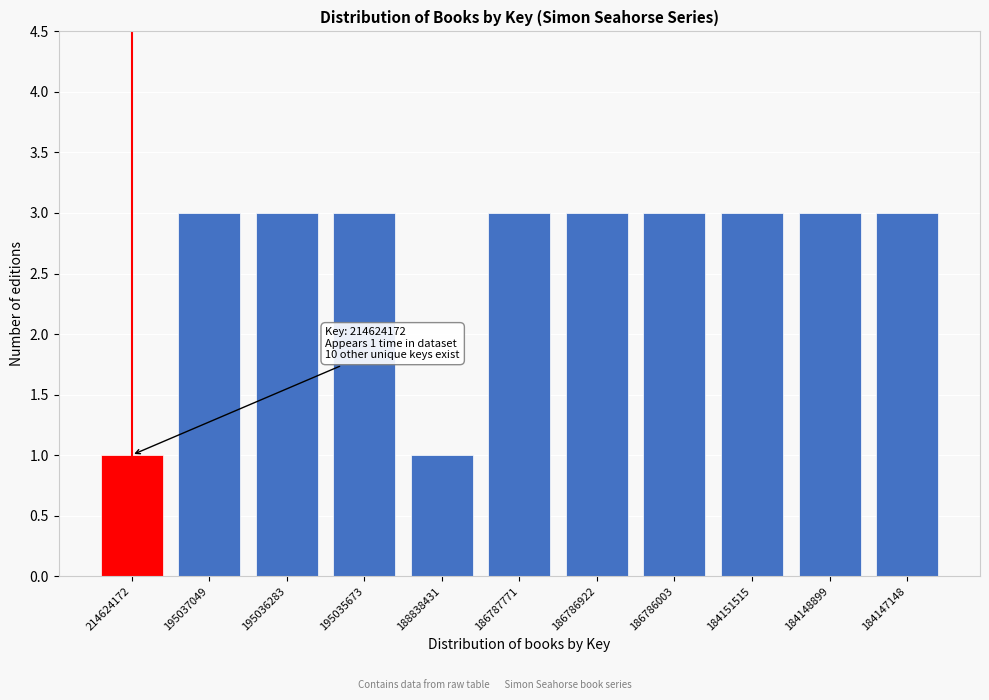

Reading left to right, extract all data points from this chart.

1	3	3	3	1	3	3	3	3	3	3